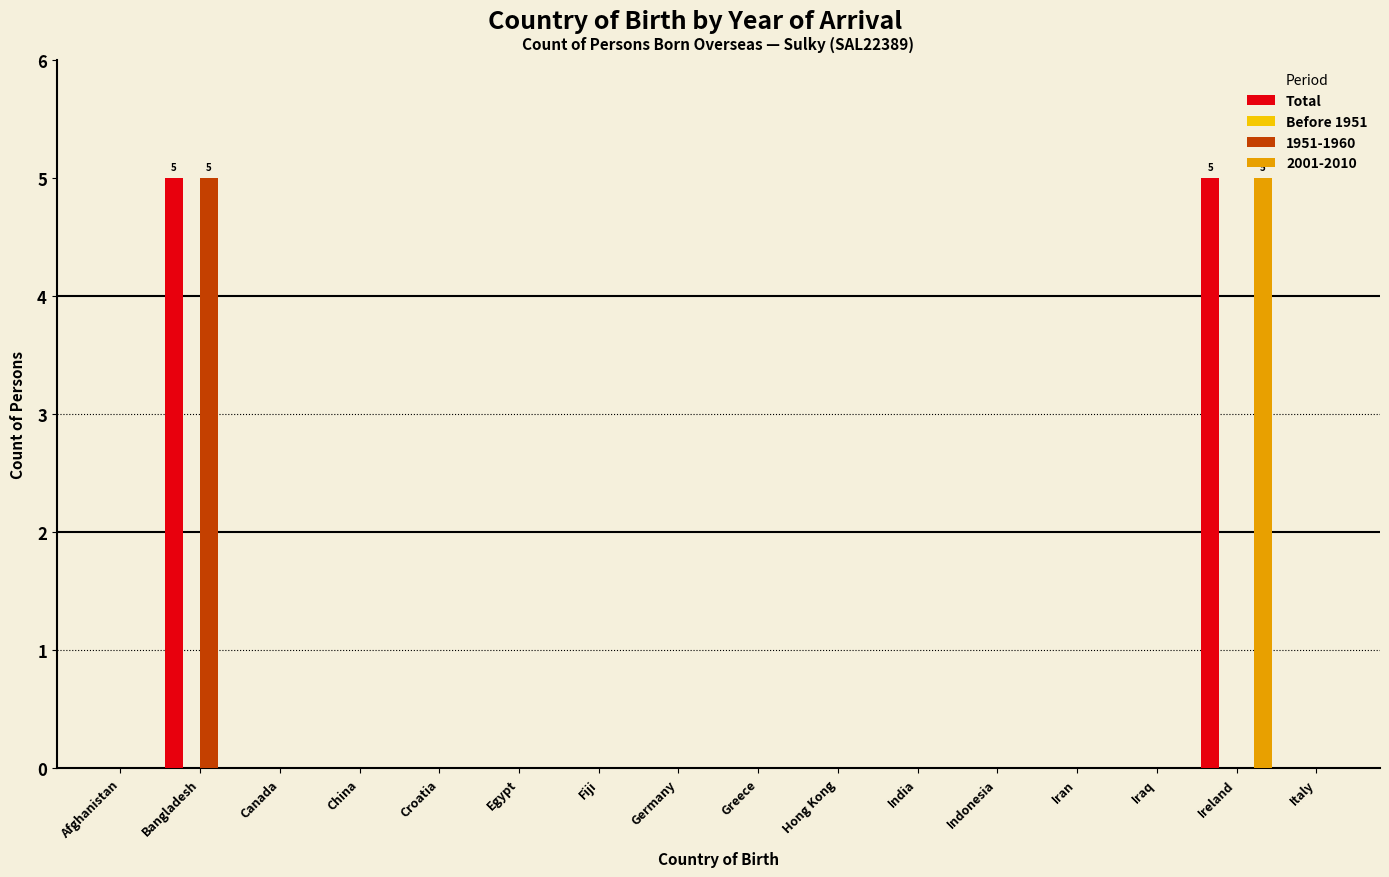

Which series has the largest total across all categories?

Total